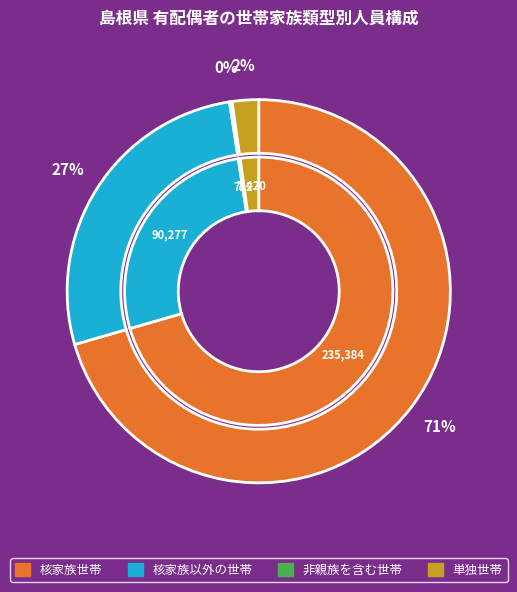

How much of the chart is everything except 単独世帯?

97.8%